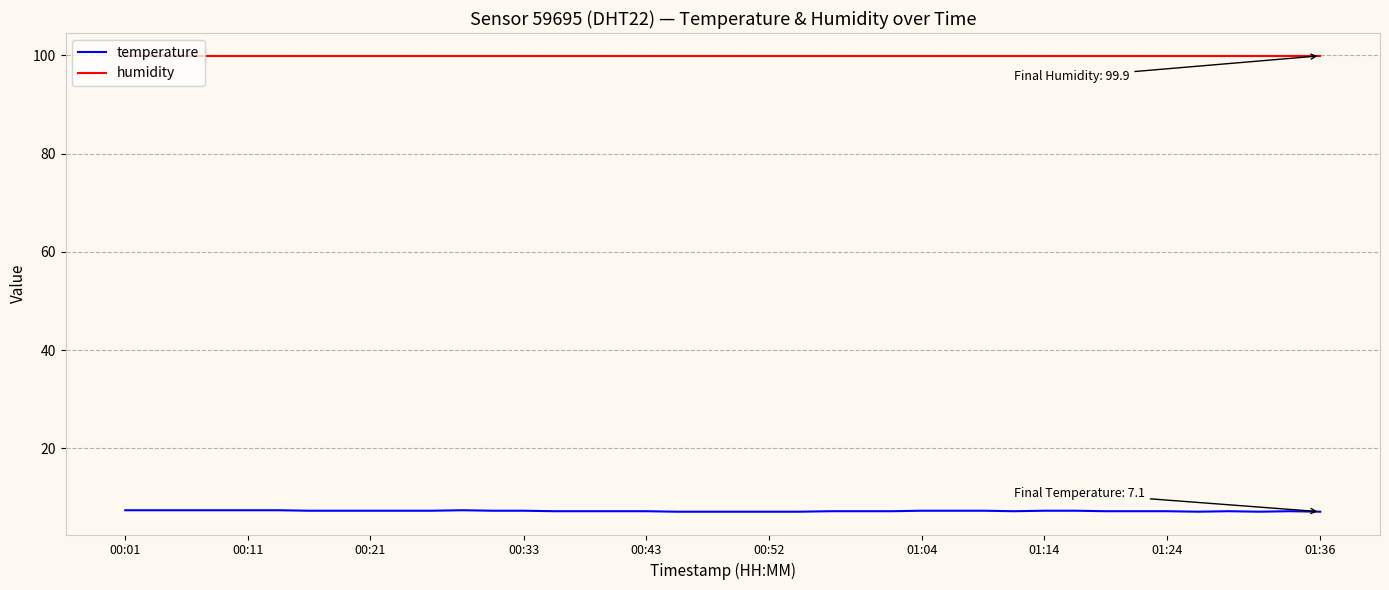

True or false: temperature and humidity intersect in this chart.

False